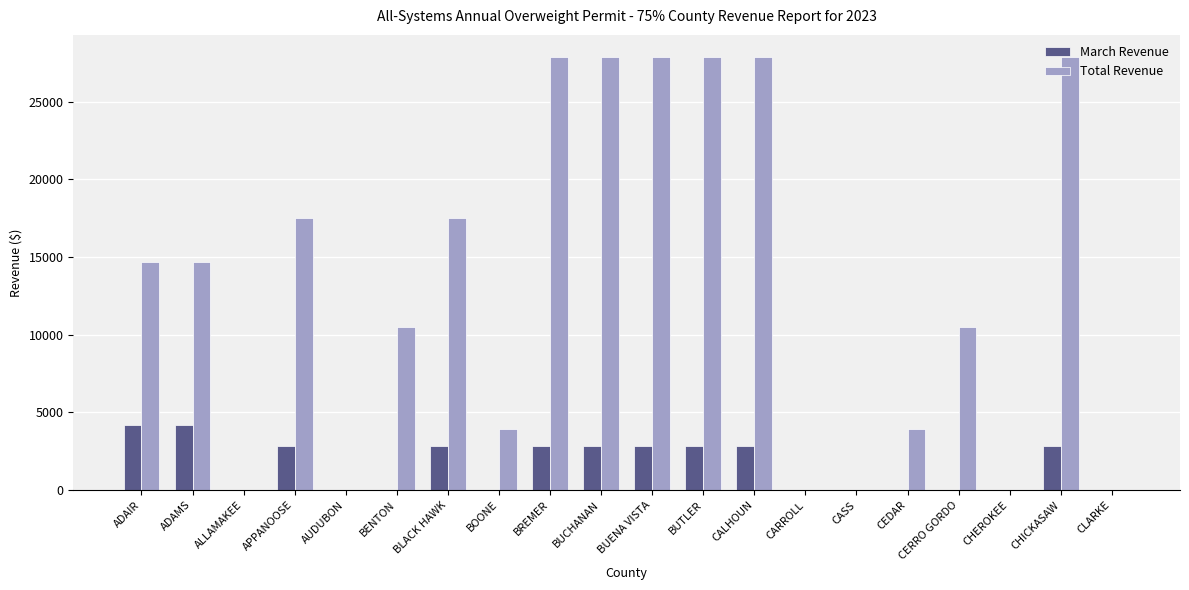

Between AUDUBON and CHICKASAW, which series saw the biggest shift?

Total Revenue